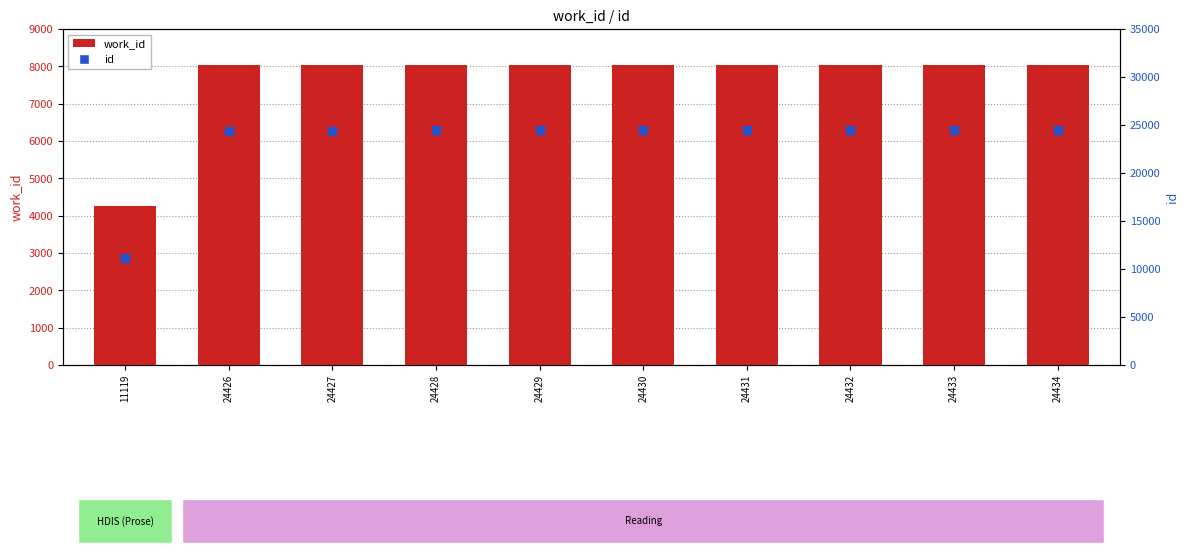

What is the total value across all series at 24426?

32450